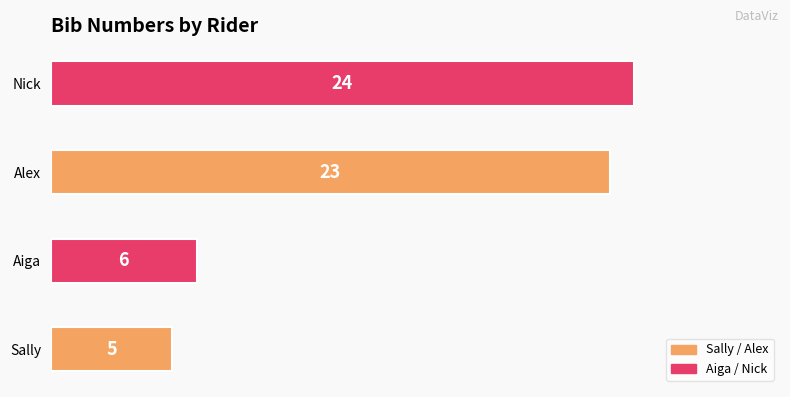

Is it true that the value at Sally is 1?

False